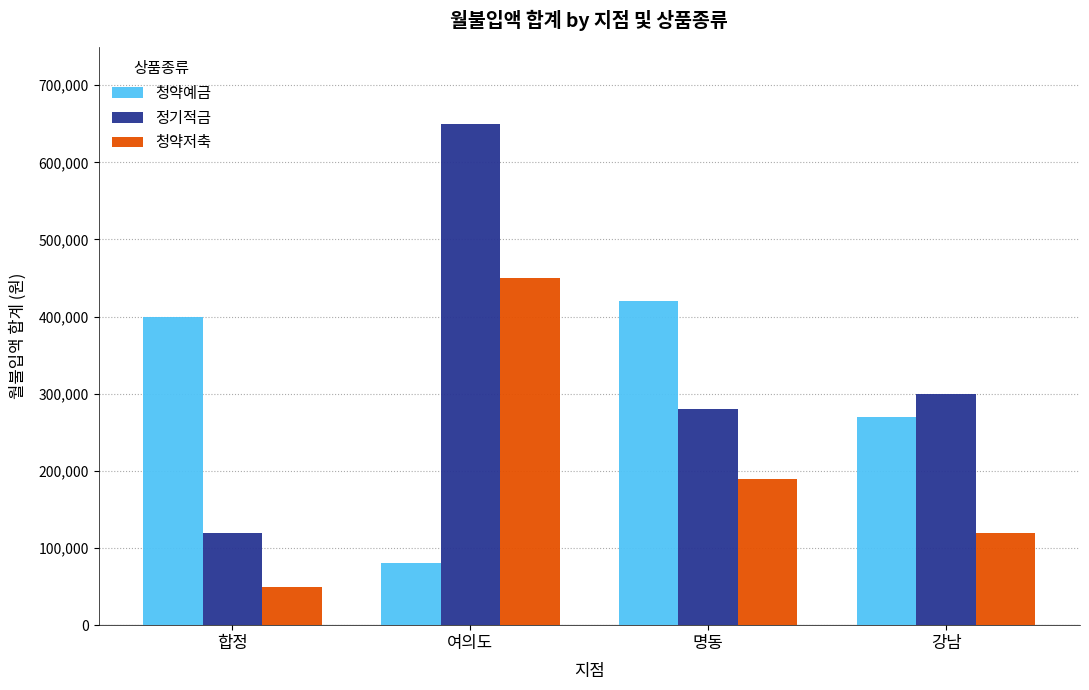

At 강남, list the series in order from smallest to largest.

청약저축, 청약예금, 정기적금